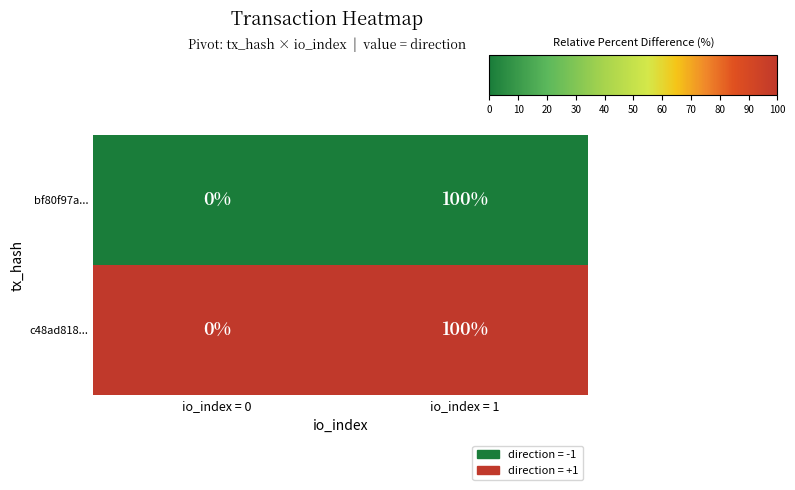

Rank the categories by bf80f97a... value from lowest to highest.

io_index = 0, io_index = 1